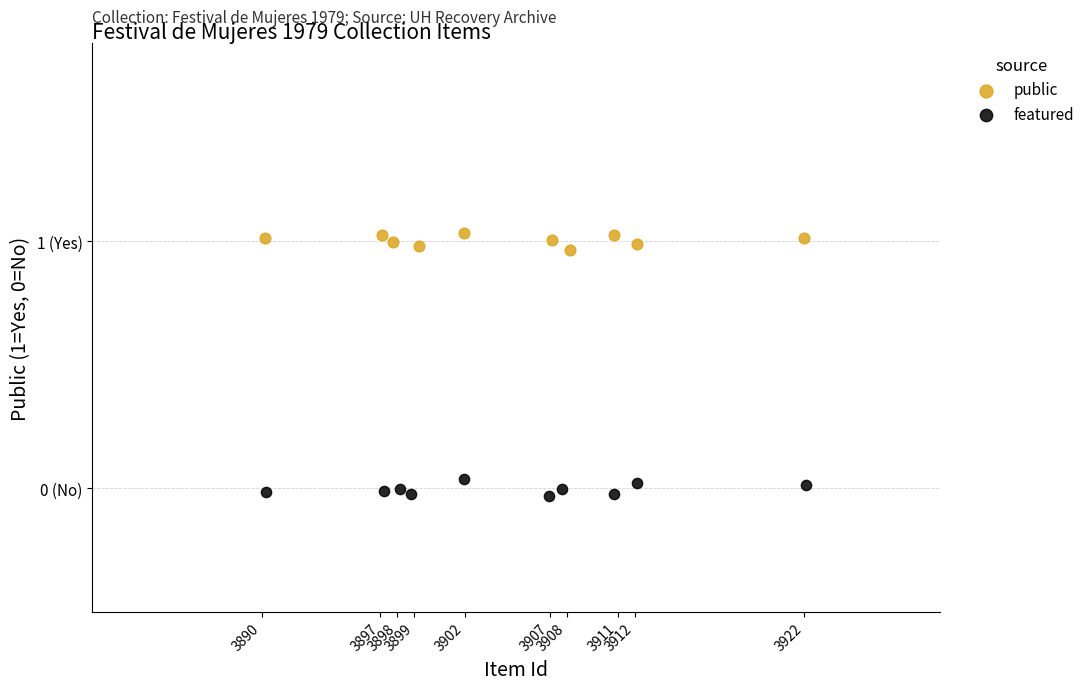

Which series contains the lowest Y value?

featured